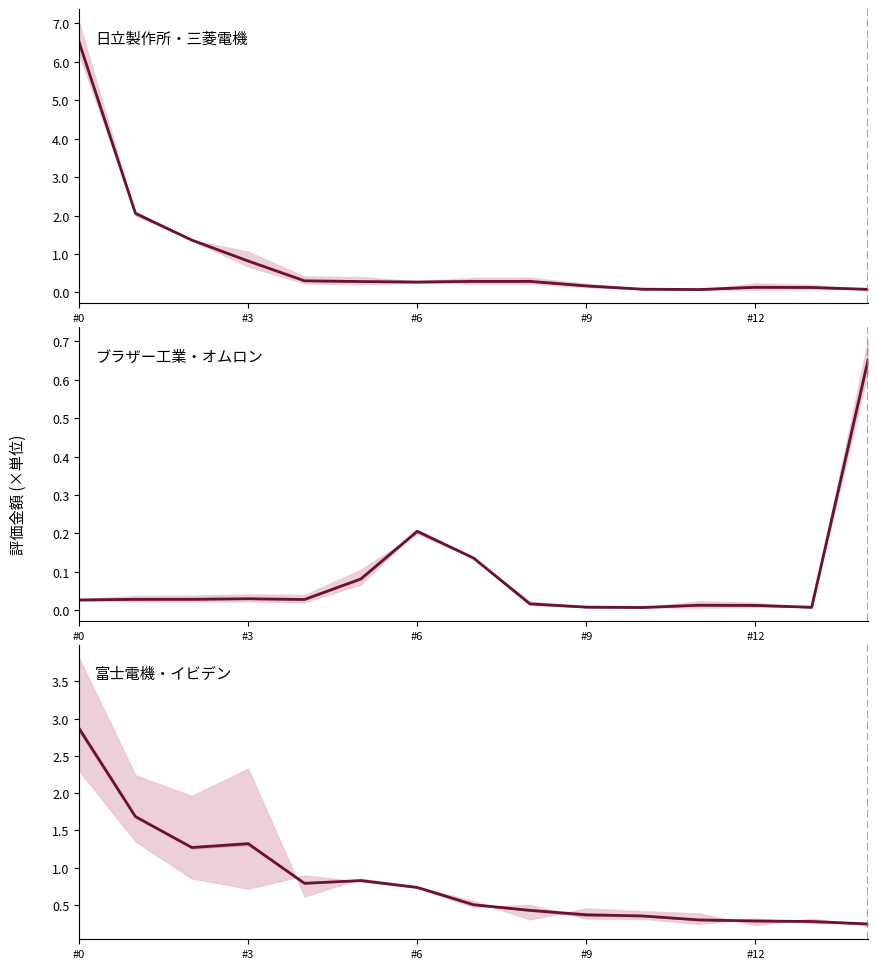

What is the sum of the values at #3 and #9?

1.7